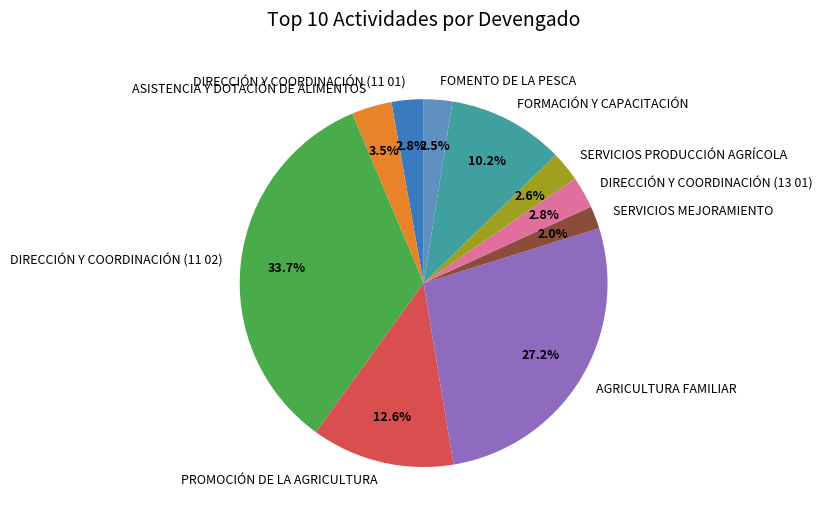

To the nearest percent, what portion does DIRECCIÓN Y COORDINACIÓN (11 01) represent?

3%